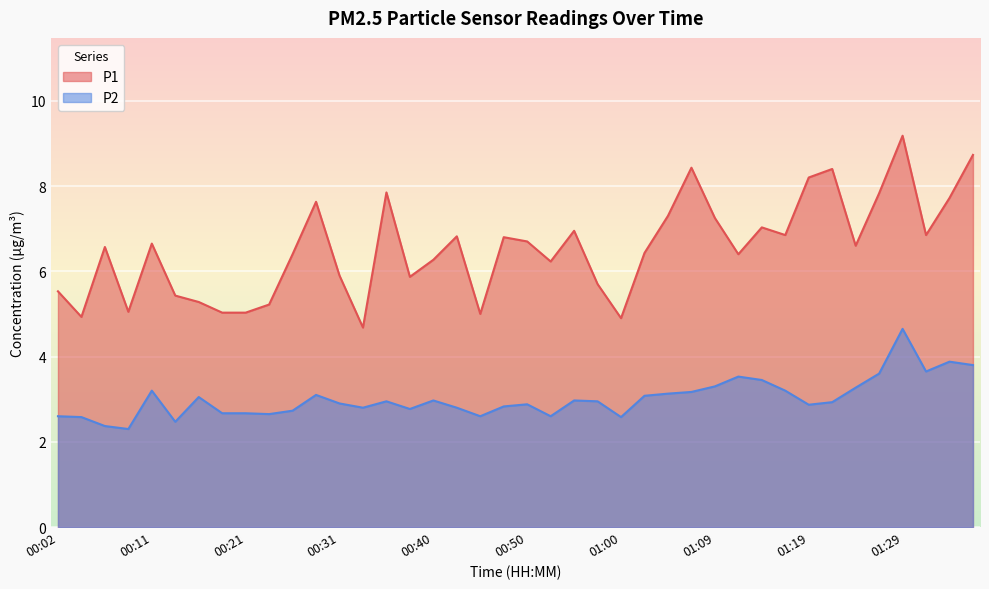

At which label does P2 reach its minimum?

00:09